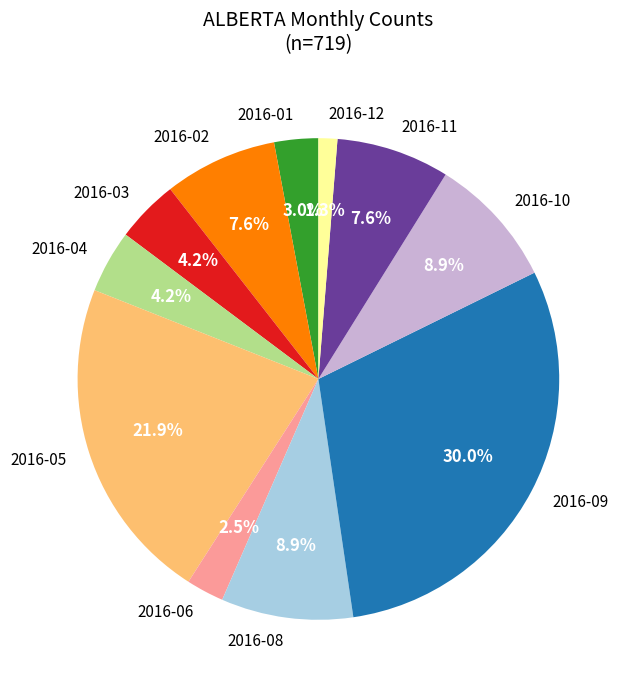

To the nearest percent, what portion does 2016-01 represent?

3%